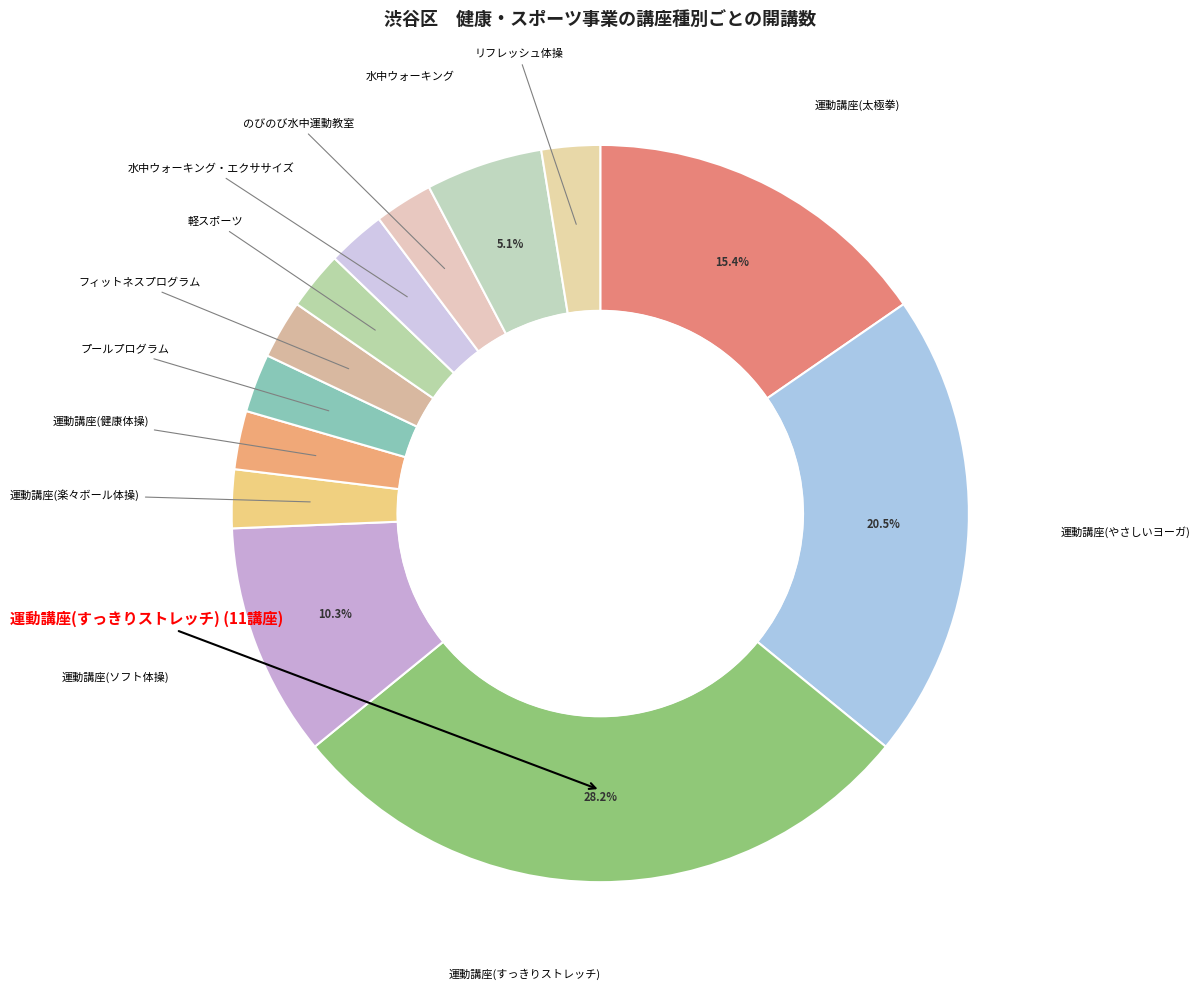

To the nearest percent, what is the difference between the のびのび水中運動教室 and 運動講座(すっきりストレッチ) slice percentages?

26%